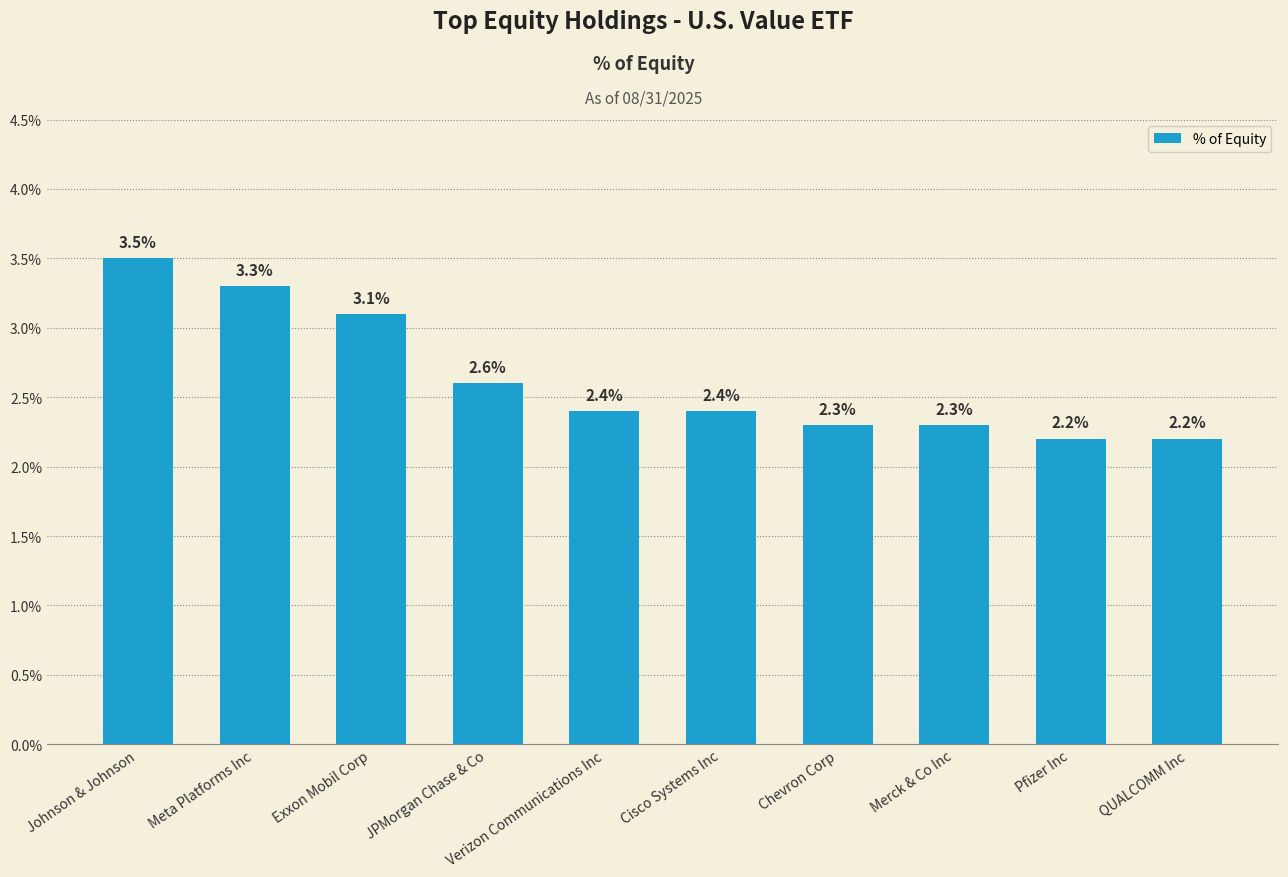

What is the average value?

2.6